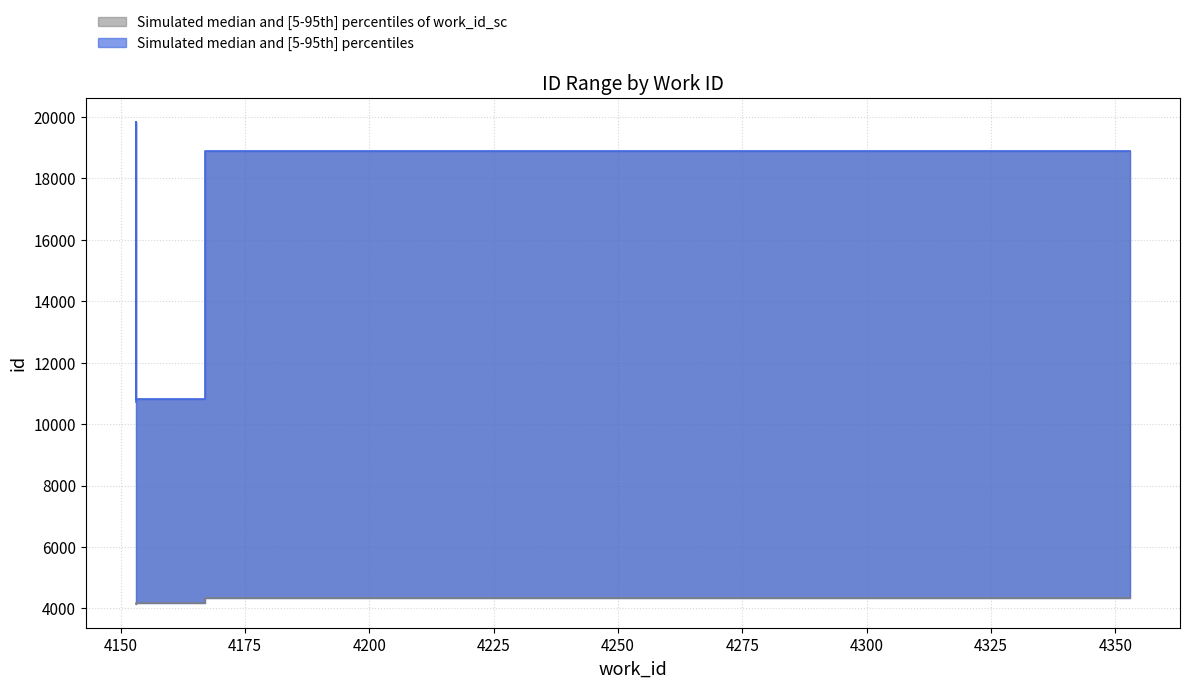

What is the maximum value for id_upper?

19833